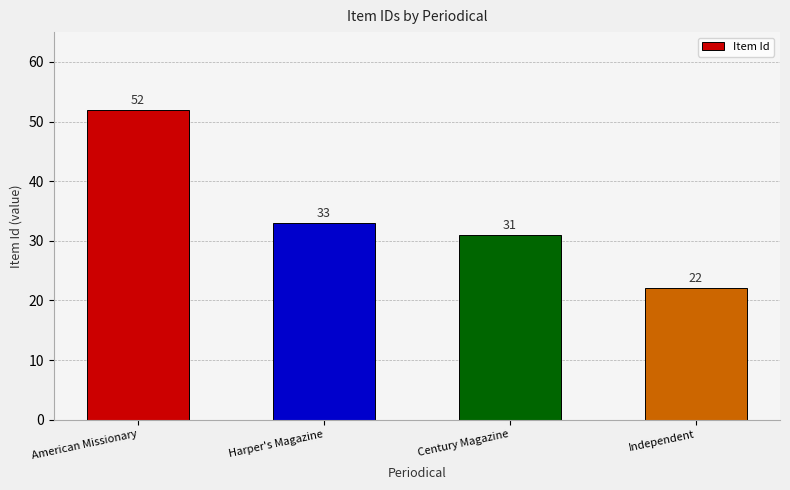

Rank the categories by value from lowest to highest.

Independent, Century Magazine, Harper's Magazine, American Missionary